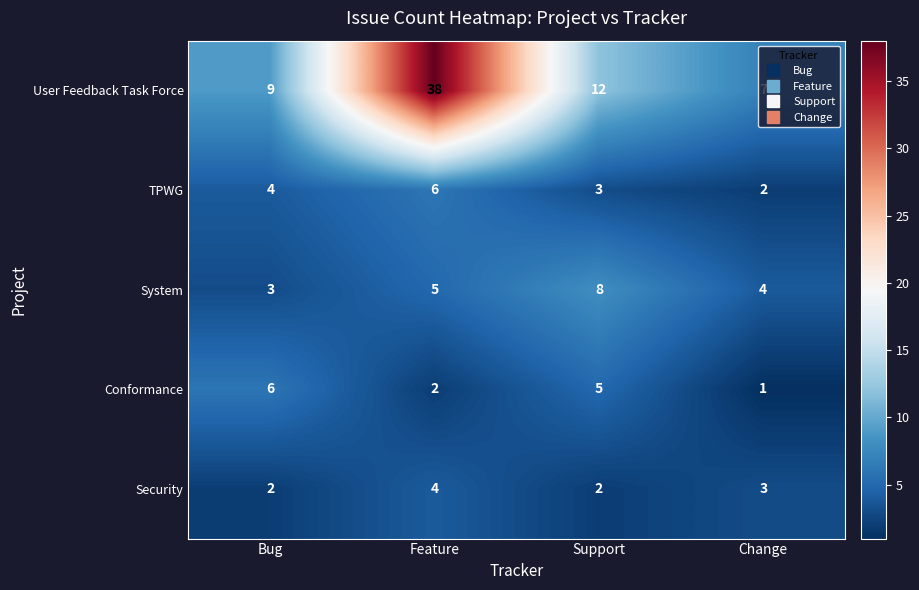

What is the total value across all series at Change?

17